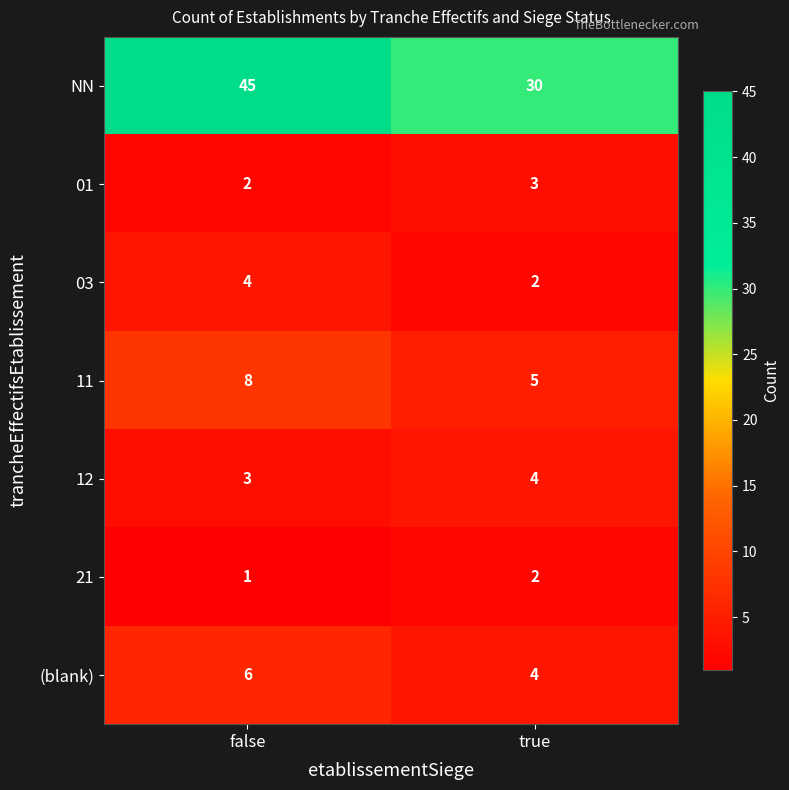

Which series has the widest spread of values?

NN